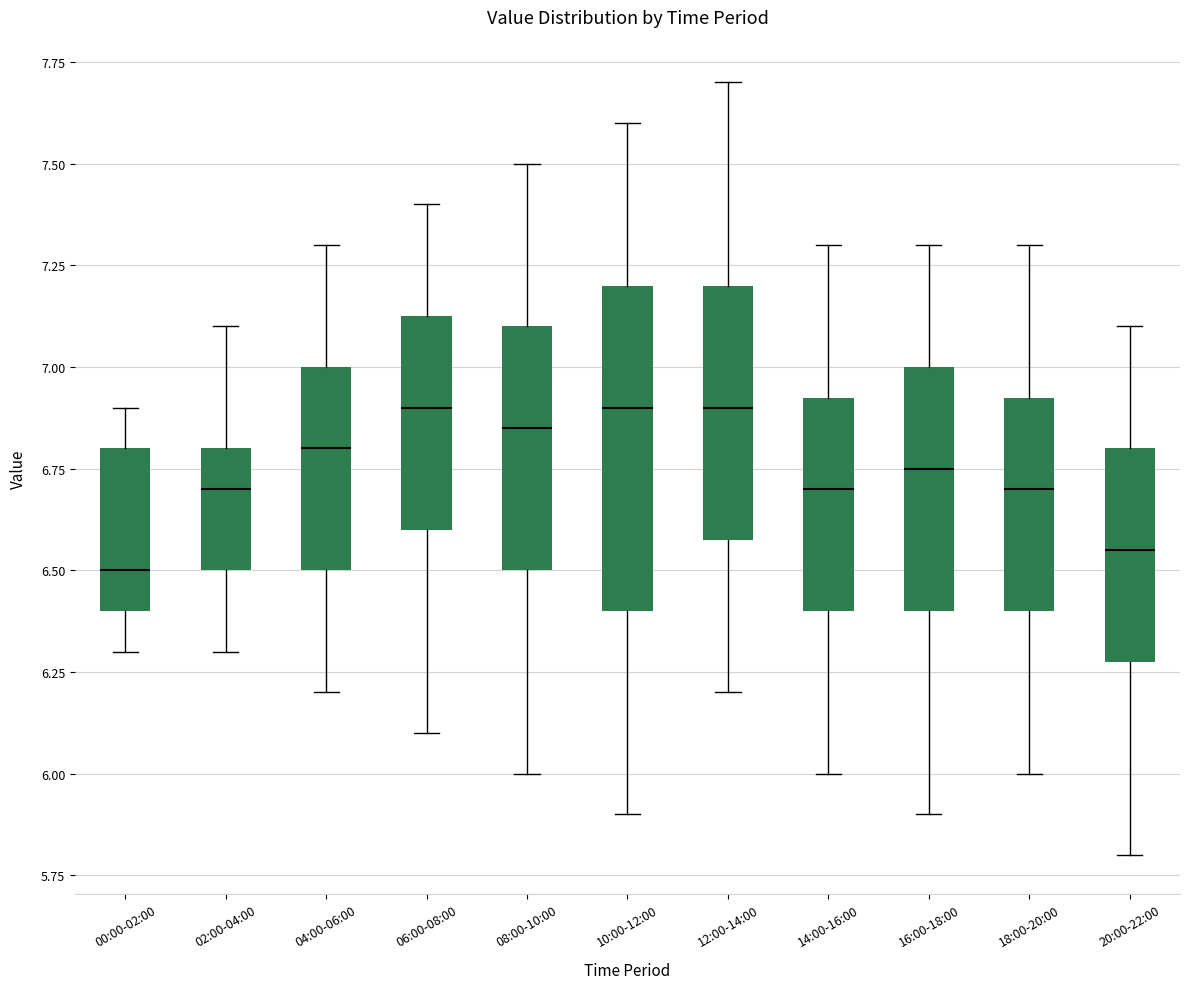

Reading left to right, transcribe this box plot: for each box, give where its median line is, the range the box spans, and where its two whiskers end, as read against the y-axis. The values are not printed on the chart, so give them approximately, as read against the axis.

00:00-02:00: median 6.50, box 6.40 to 6.80, whiskers 6.30 to 6.90
02:00-04:00: median 6.70, box 6.50 to 6.80, whiskers 6.30 to 7.10
04:00-06:00: median 6.80, box 6.50 to 7.00, whiskers 6.20 to 7.30
06:00-08:00: median 6.90, box 6.60 to 7.15, whiskers 6.10 to 7.40
08:00-10:00: median 6.85, box 6.50 to 7.10, whiskers 6.00 to 7.50
10:00-12:00: median 6.90, box 6.40 to 7.20, whiskers 5.90 to 7.60
12:00-14:00: median 6.90, box 6.60 to 7.20, whiskers 6.20 to 7.70
14:00-16:00: median 6.70, box 6.40 to 6.95, whiskers 6.00 to 7.30
16:00-18:00: median 6.75, box 6.40 to 7.00, whiskers 5.90 to 7.30
18:00-20:00: median 6.70, box 6.40 to 6.95, whiskers 6.00 to 7.30
20:00-22:00: median 6.55, box 6.30 to 6.80, whiskers 5.80 to 7.10